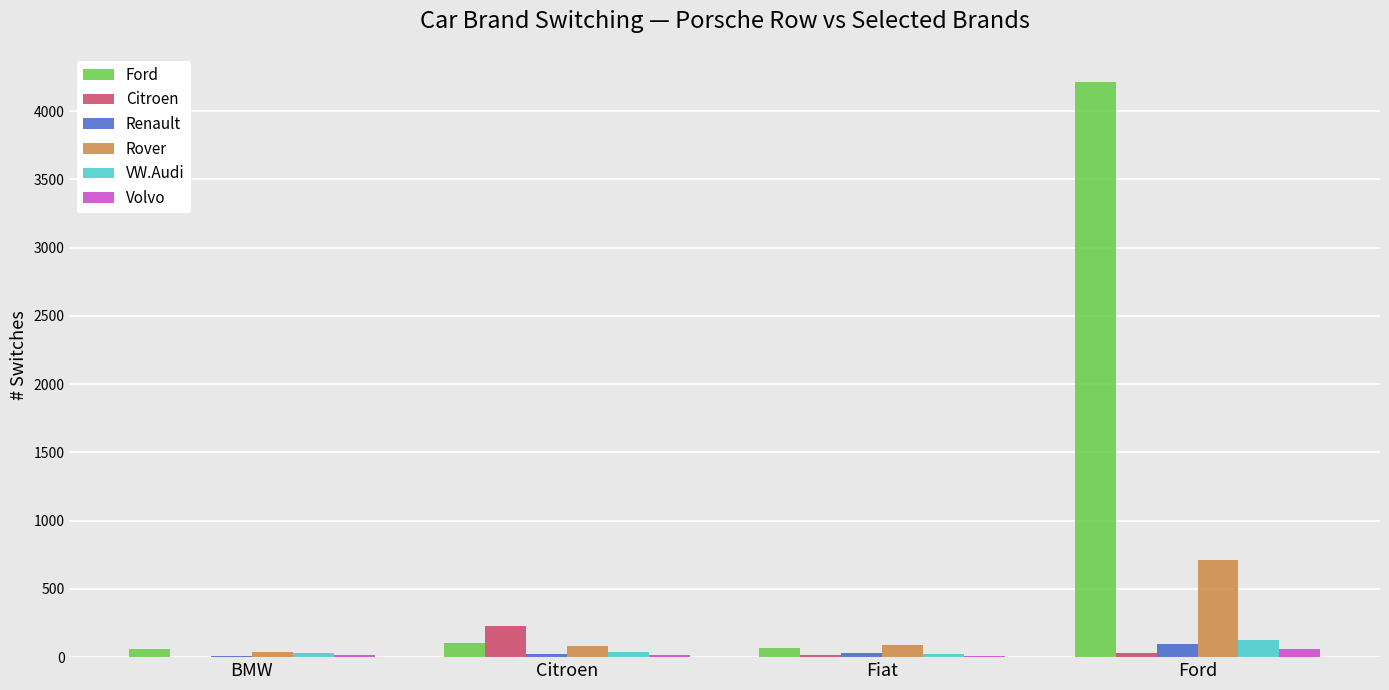

True or false: Rover has a value of 88 at Fiat.

True